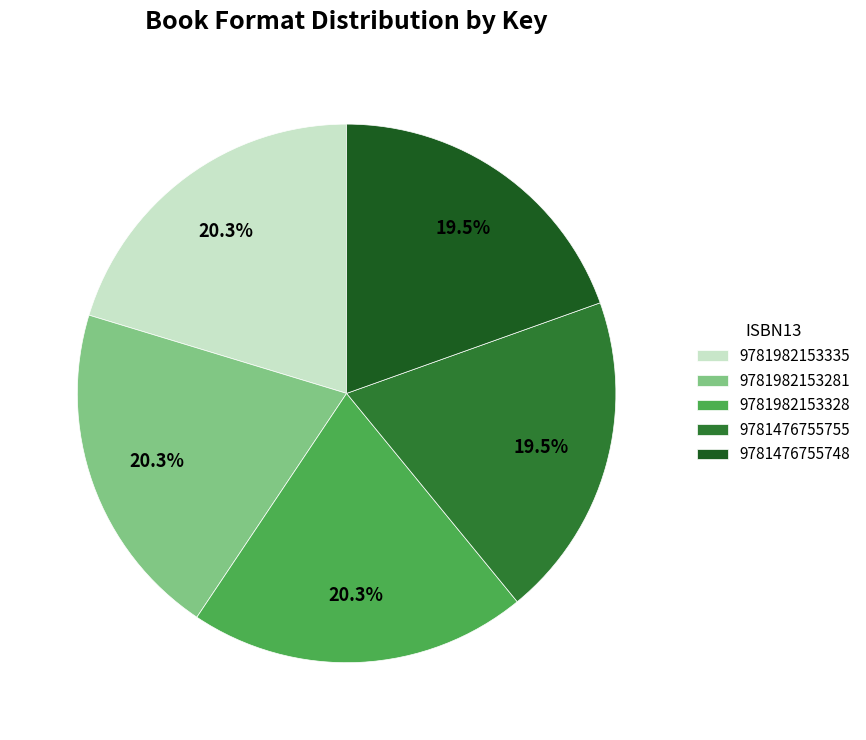

Count the number of slices in the pie.

5